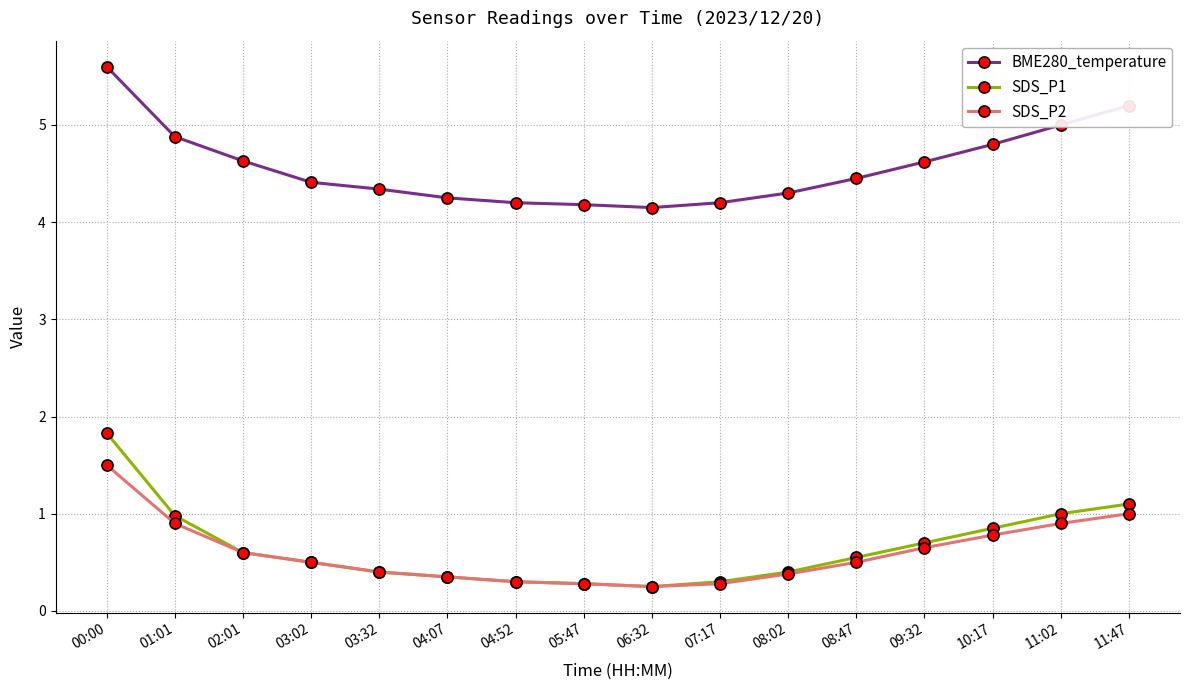

What is the spread (max minus min) of values at 04:07?

3.9